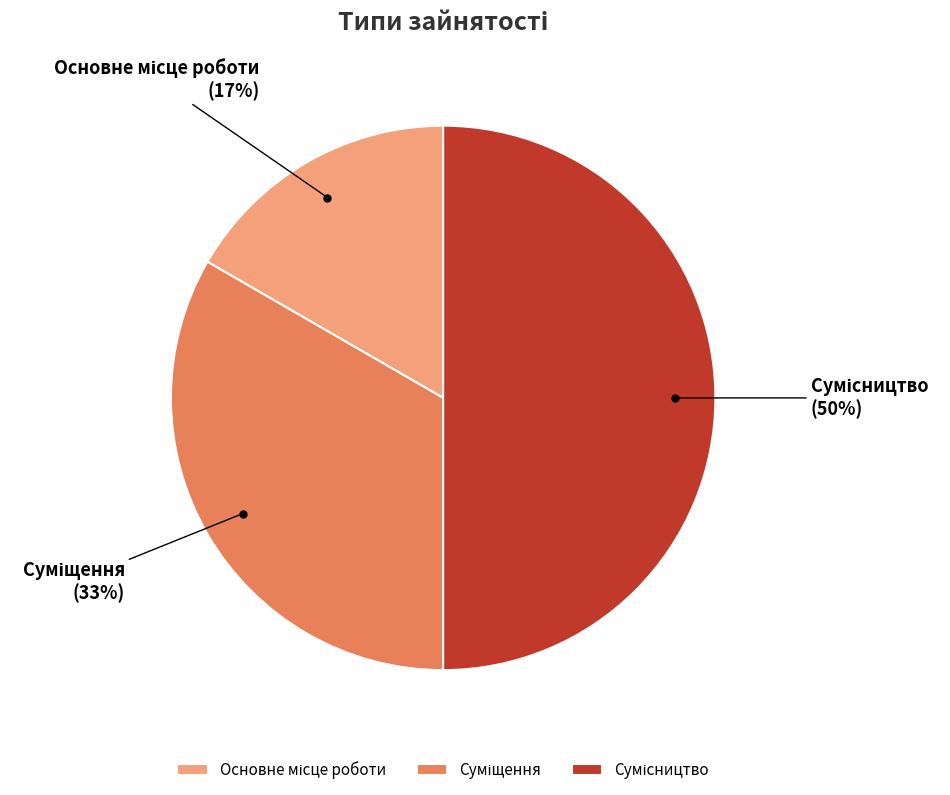

To the nearest percent, what is the average slice percentage?

33%